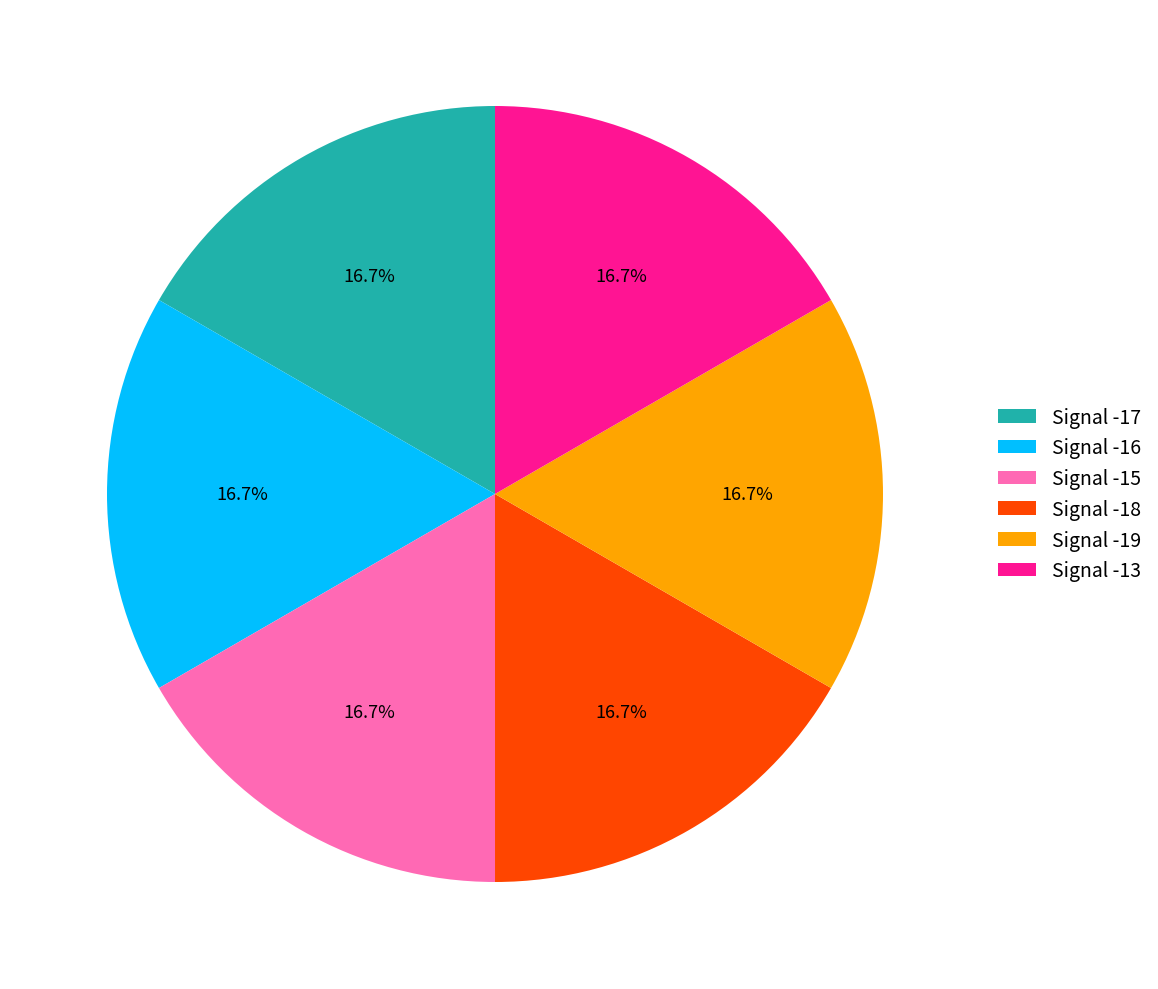

What is the ratio of the value at Signal -19 to the value at Signal -13?

1.0